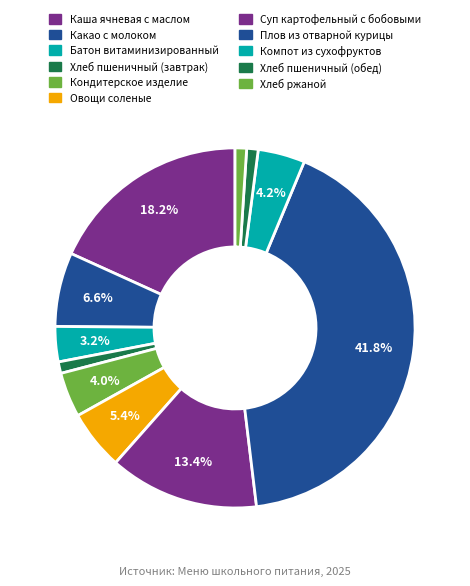

Approximately how many times larger is the value at Каша ячневая с маслом compared to Овощи соленые?

3.4